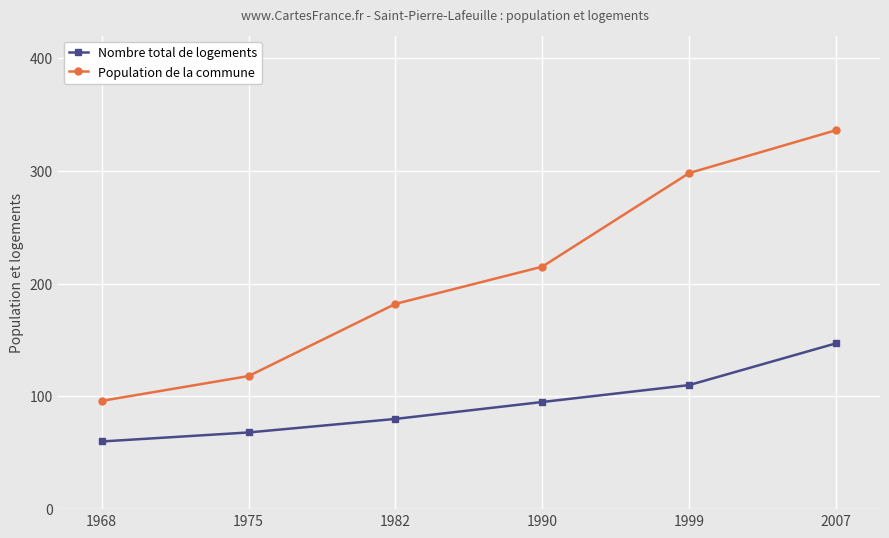

What is the maximum value shown in the chart?

336